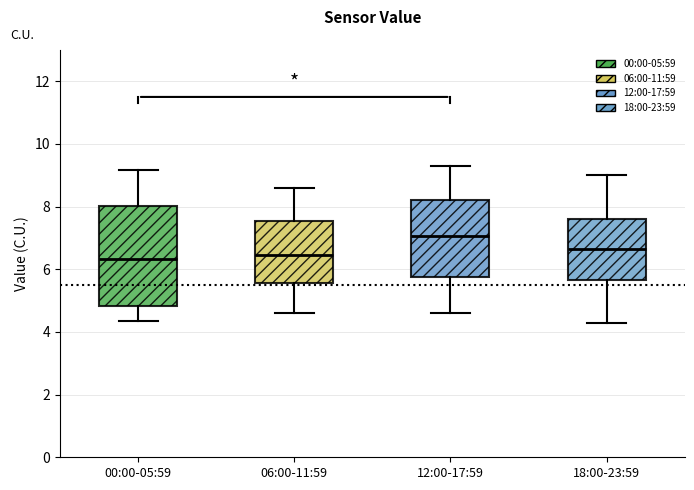

Where is the lower edge of the box for 12:00-17:59 on the y-axis? The values are not printed on the chart, so give them approximately, as read against the axis.

5.8